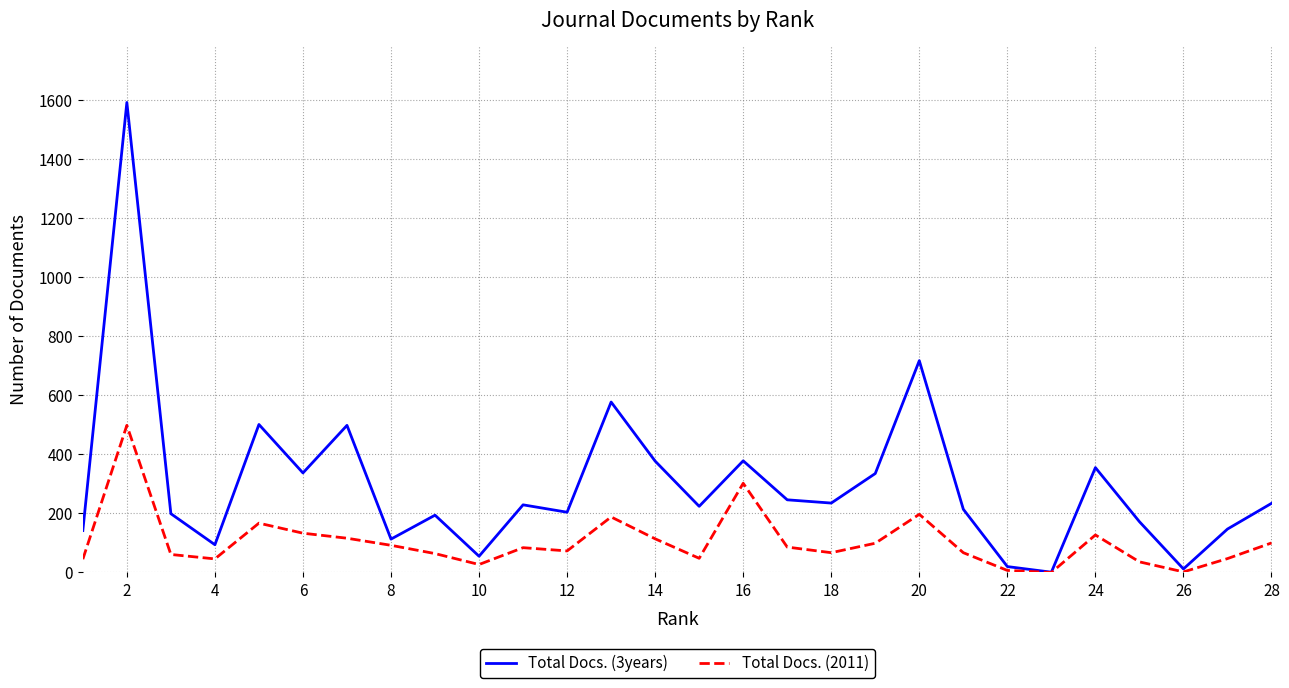

List the series in order of their overall mean, lowest first.

Total Docs. (2011), Total Docs. (3years)